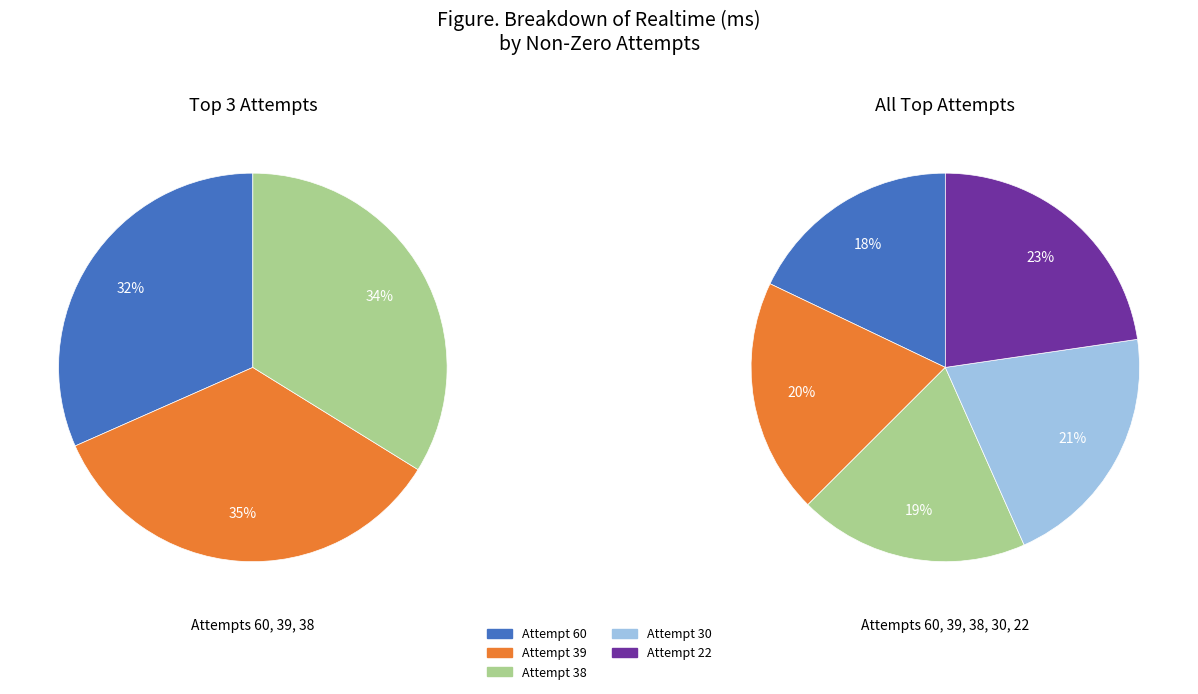

Does any single category account for the majority?

No